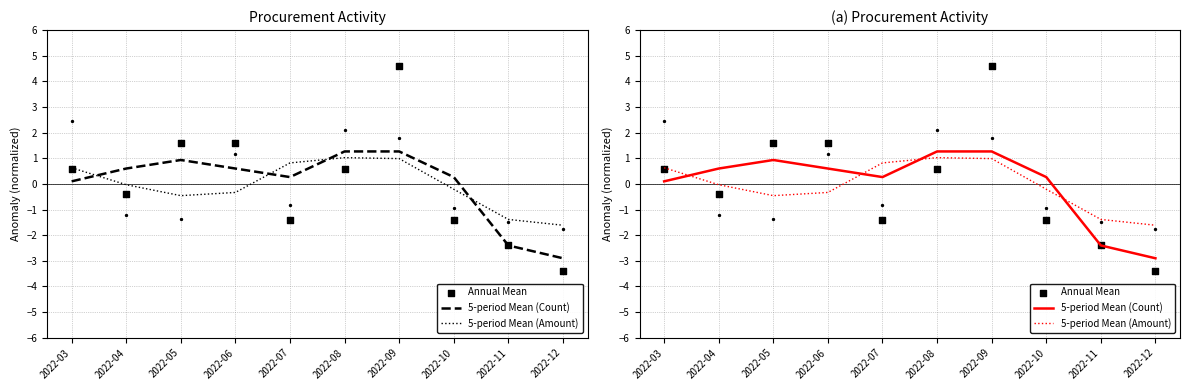

Which series has the largest Y range (max minus min)?

Annual Mean